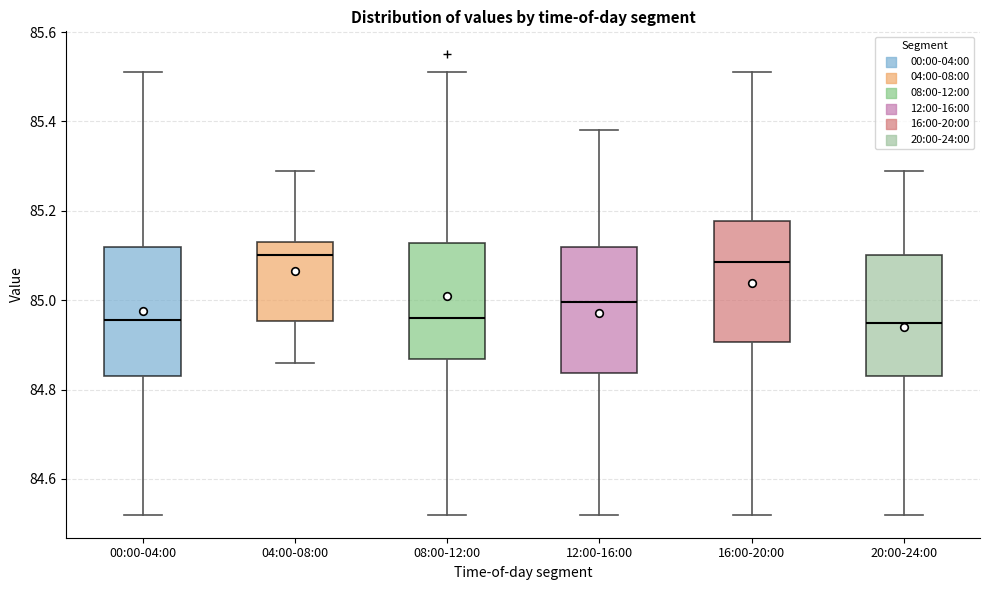

Where does the upper whisker of the box for 20:00-24:00 end on the y-axis? The values are not printed on the chart, so give them approximately, as read against the axis.

85.30